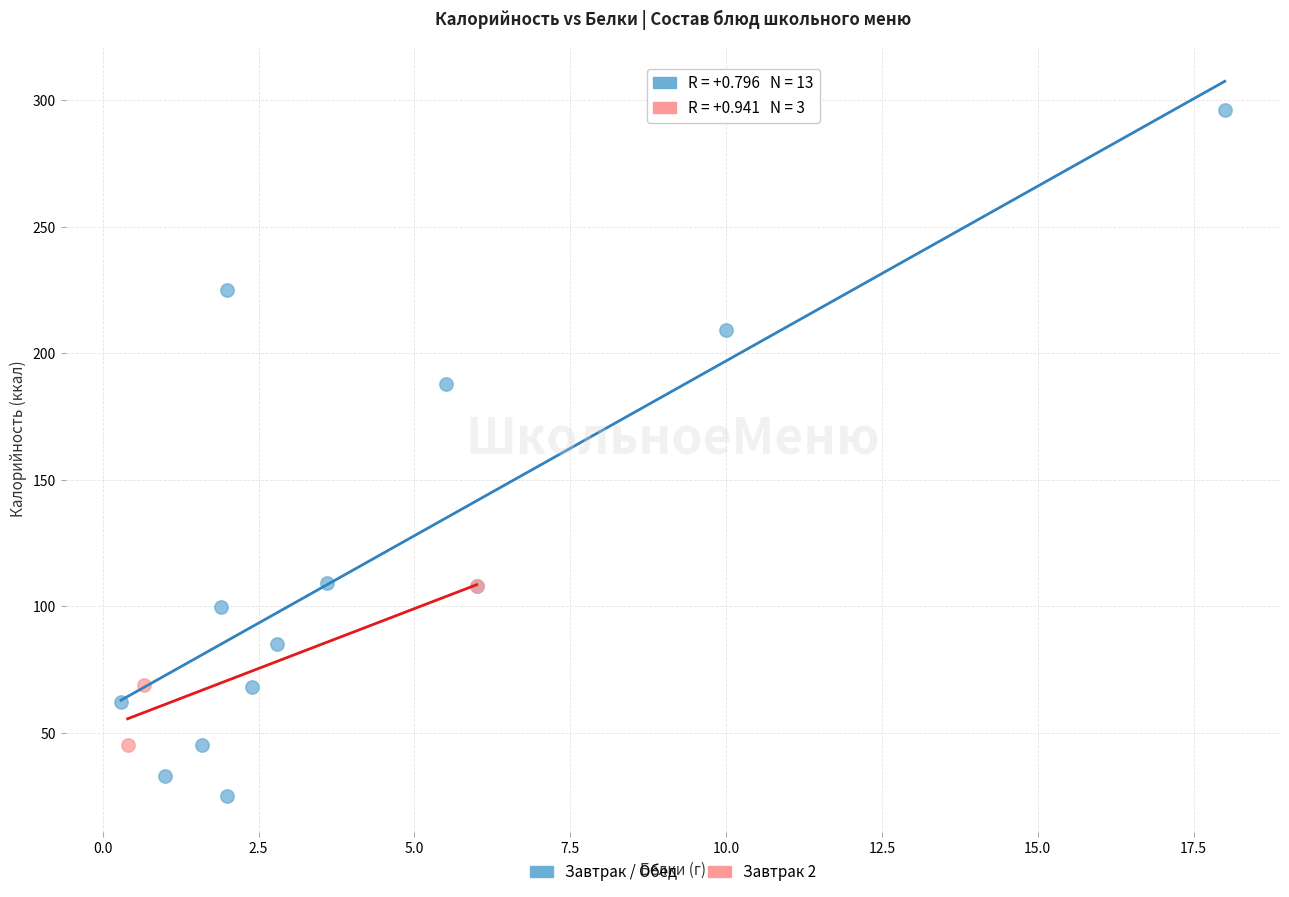

What are all the series names shown in the legend?

Завтрак / Обед, Завтрак 2